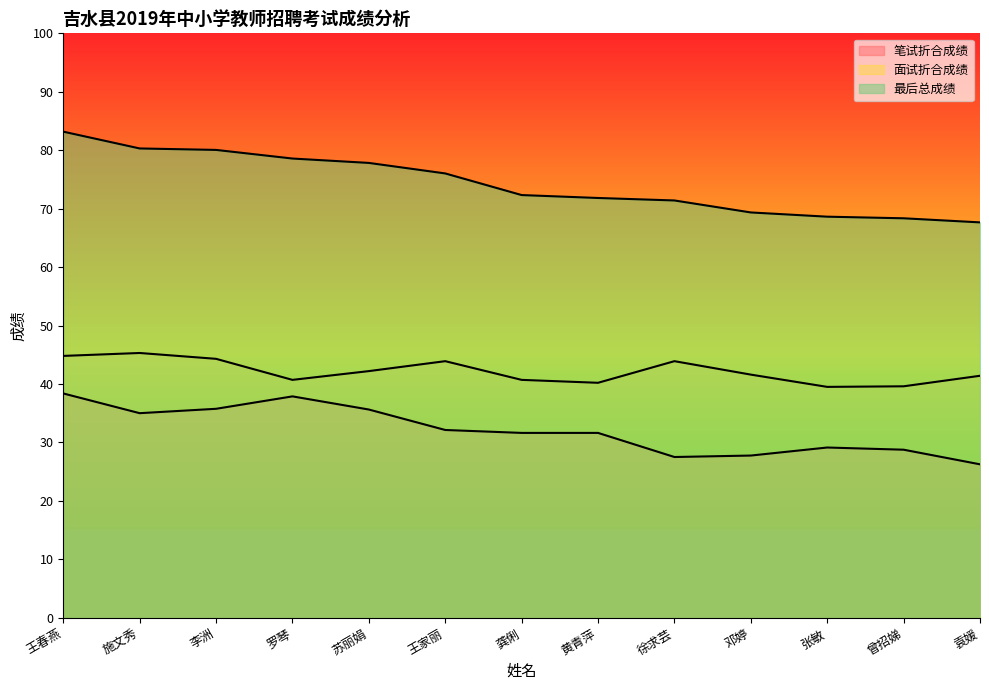

What is the value of the 面试折合成绩 point at the 12th from the left?

39.6